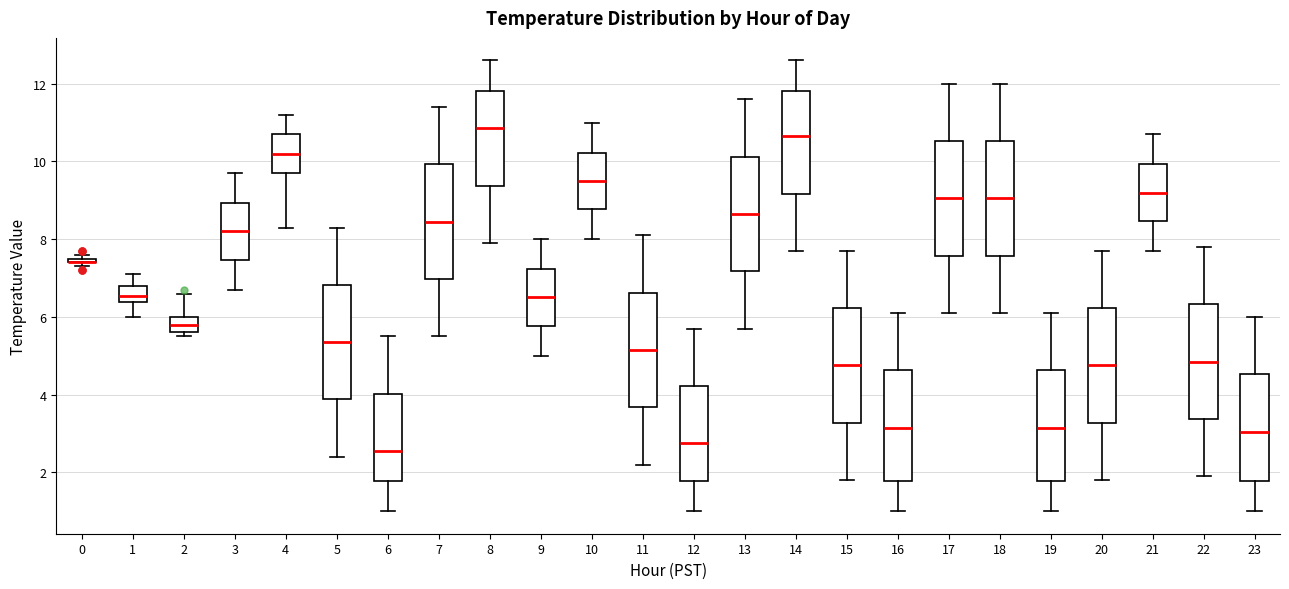

Where does the upper whisker of the box at x = 9 end on the y-axis? The values are not printed on the chart, so give them approximately, as read against the axis.

8.0